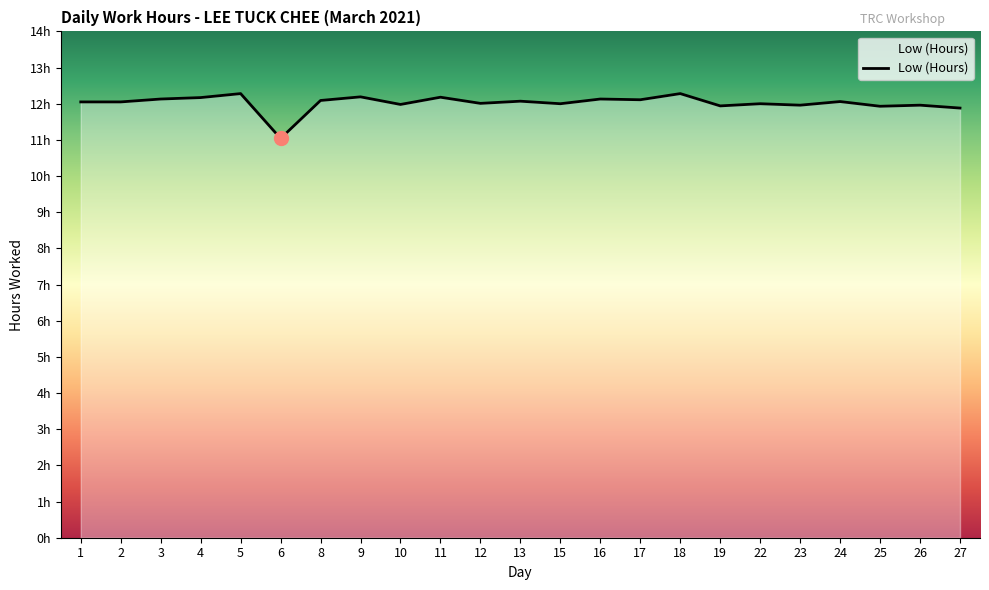

Does the chart display data point markers on the line(s)?

No